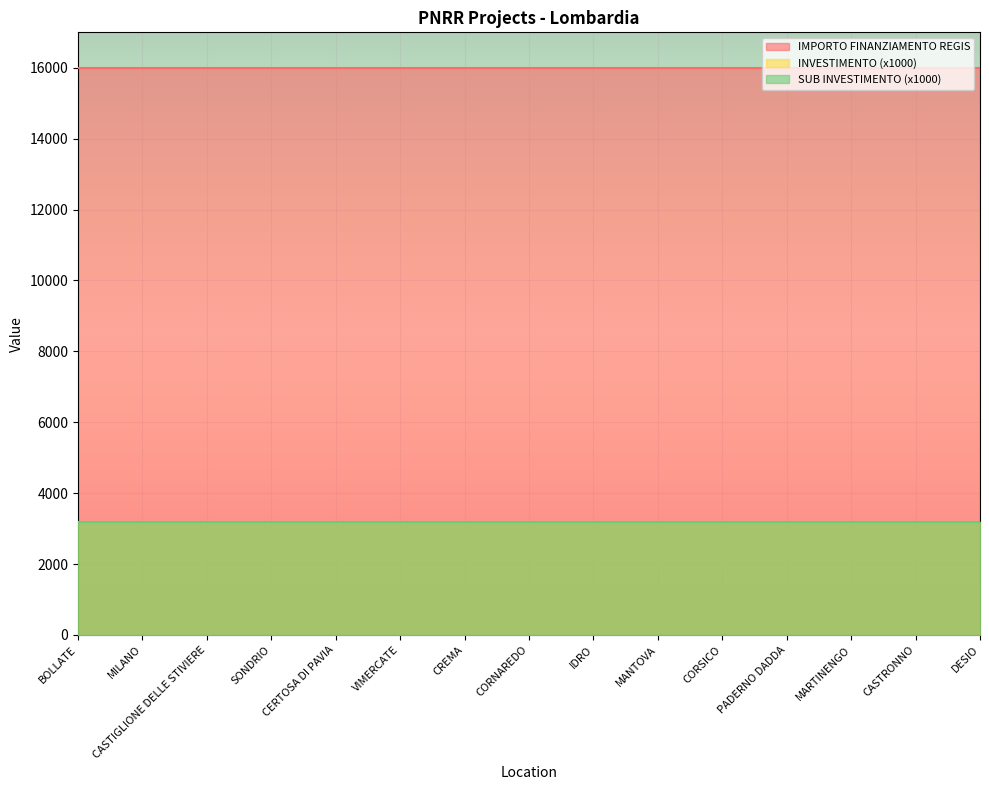

True or false: IMPORTO FINANZIAMENTO REGIS has a value of 16000.0 at VIMERCATE.

True